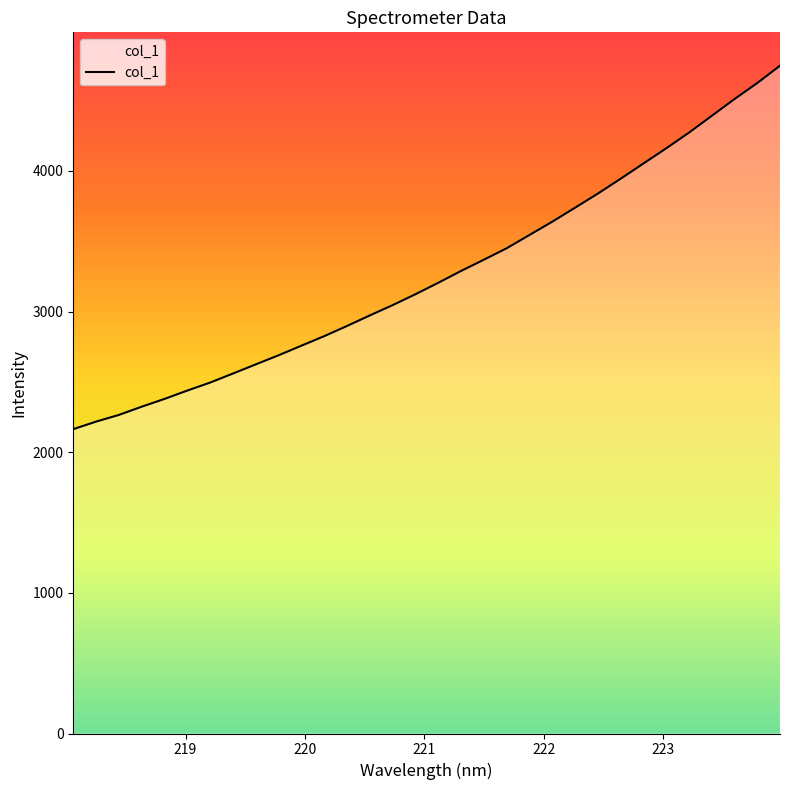

What is the difference between the maximum and minimum values?

2584.1